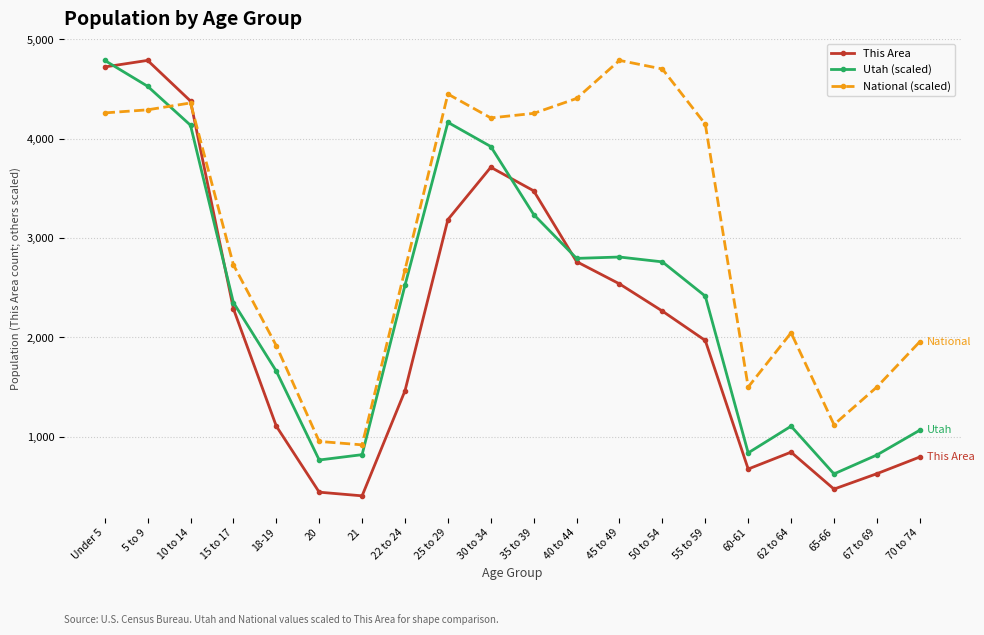

Rank the series at 60-61 from lowest to highest value.

This Area, Utah (scaled), National (scaled)